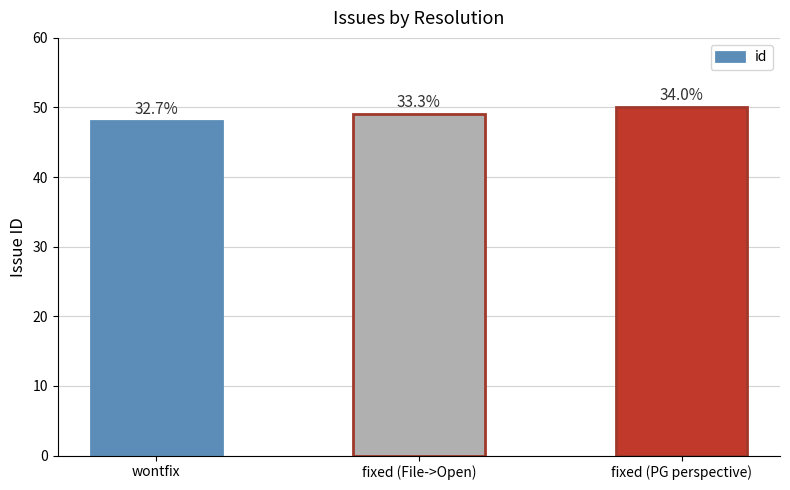

How many bars are there in total?

3